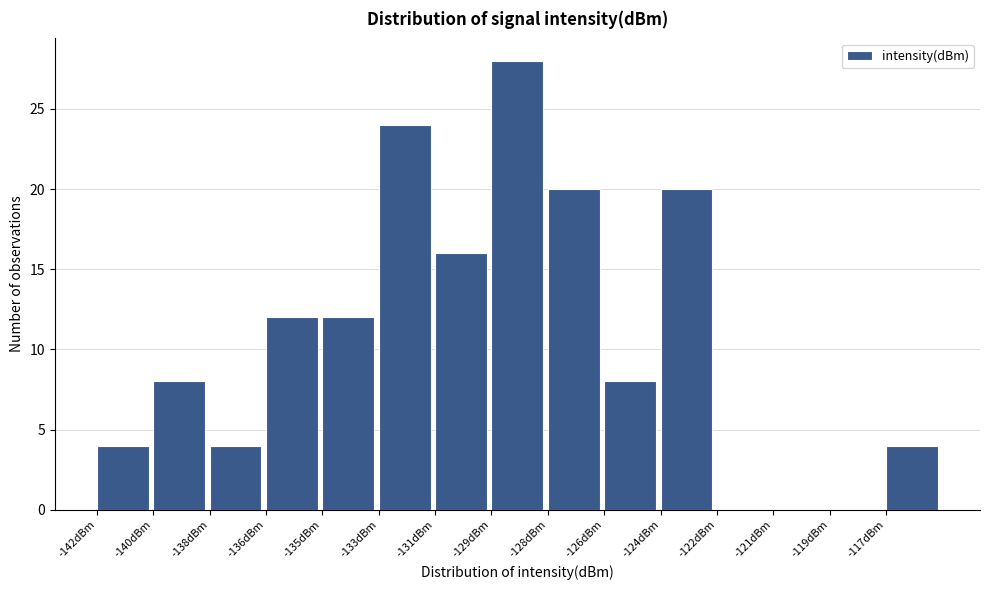

Reading left to right, list all the values displayed in this chart.

-142dBm=4	-140dBm=8	-138dBm=4	-136dBm=12	-135dBm=12	-133dBm=24	-131dBm=16	-129dBm=28	-128dBm=20	-126dBm=8	-124dBm=20	-122dBm=0	-121dBm=0	-119dBm=0	-117dBm=4